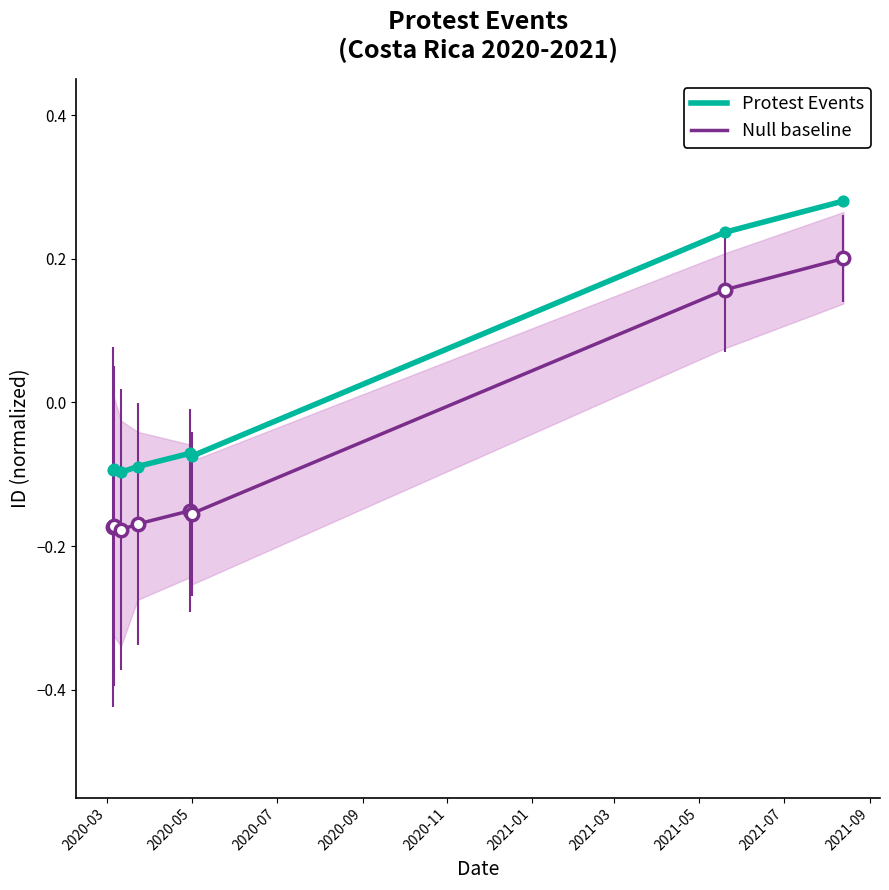

What are all the series names shown in the legend?

Protest Events, Null baseline